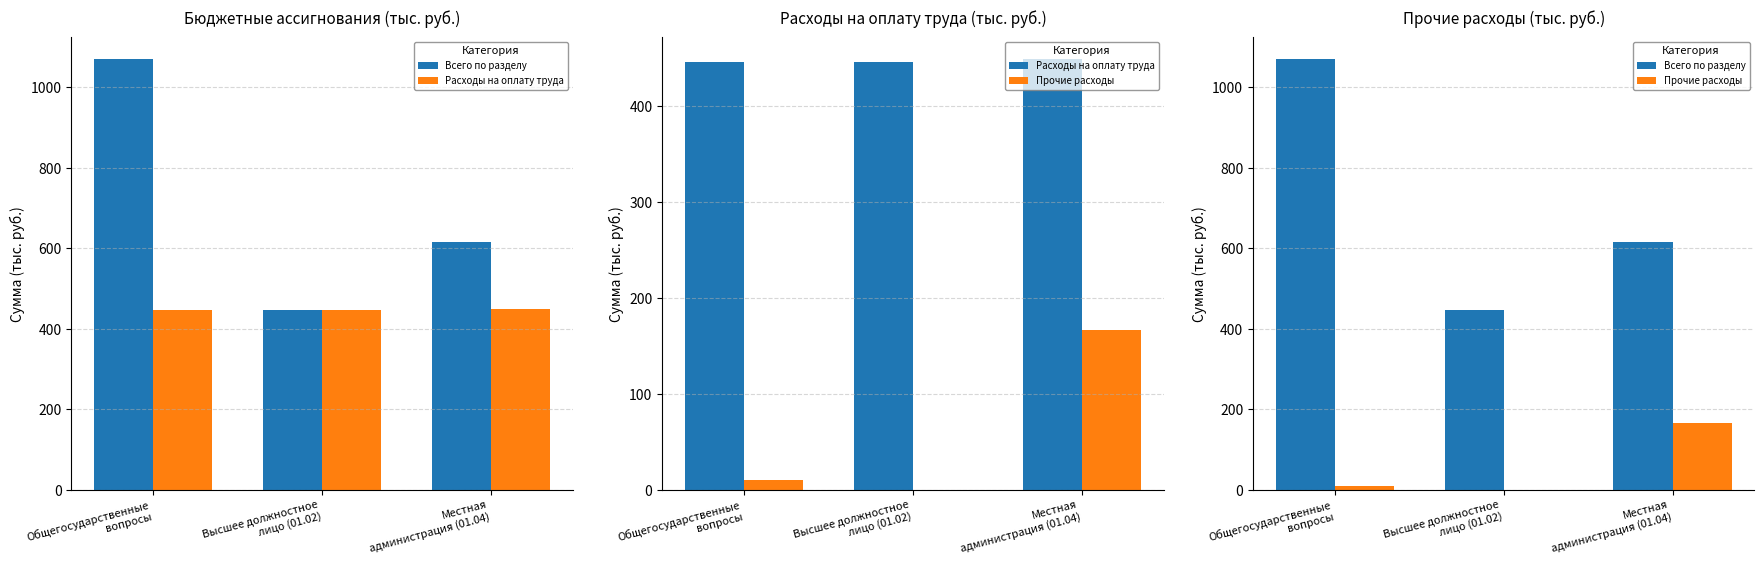

Reading left to right, transcribe all the data shown in this chart.

Всего по разделу: 1070.5	445.2	615.3
Расходы на оплату труда: 445.2	445.2	449.0
Прочие расходы: 10.0	0.0	166.3